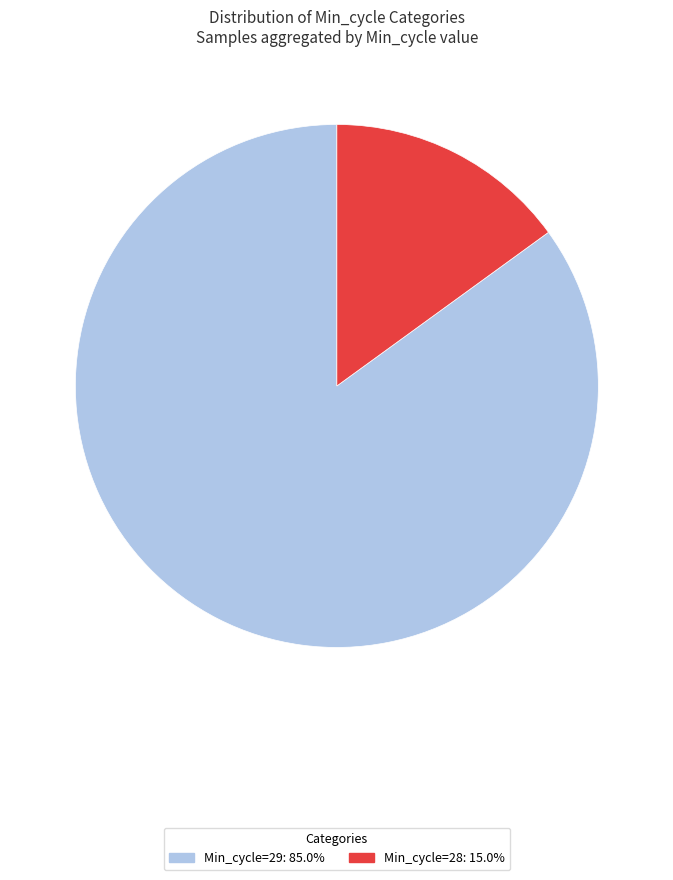

Approximately how many times larger is the value at Min_cycle=29: 85.0% compared to Min_cycle=28: 15.0%?

5.7